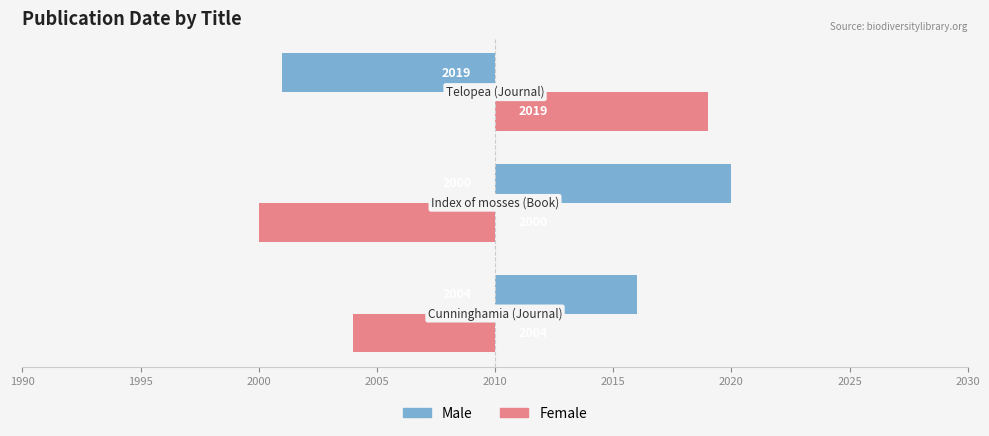

Reading left to right, transcribe all the data shown in this chart.

Male: 6	10	-9
Female: -6	-10	9